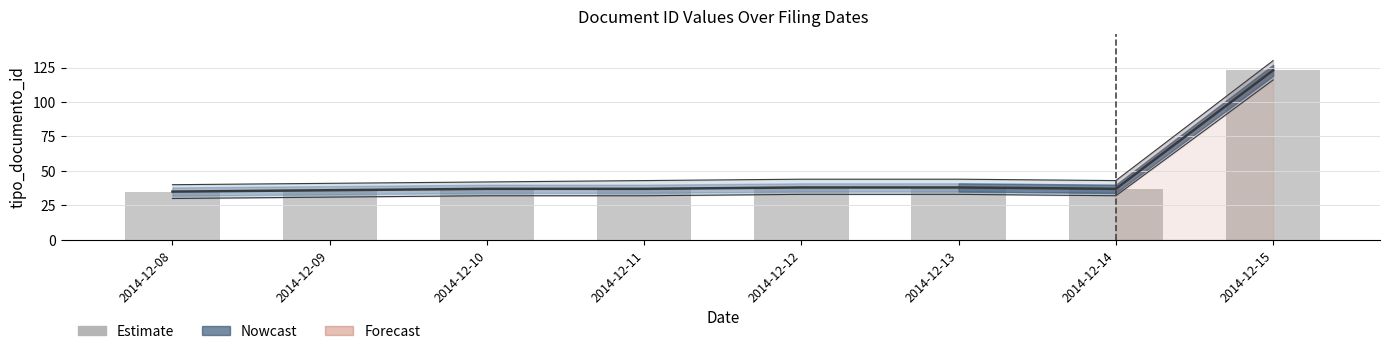

What is the value of the 4th bar from the left?

37